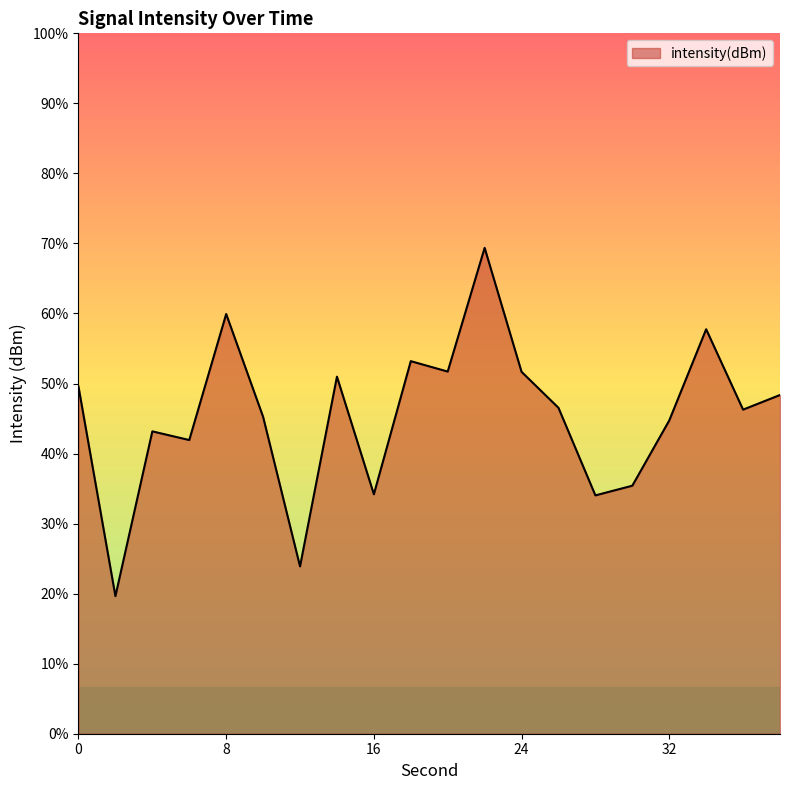

Count the number of values greater than -124.

9